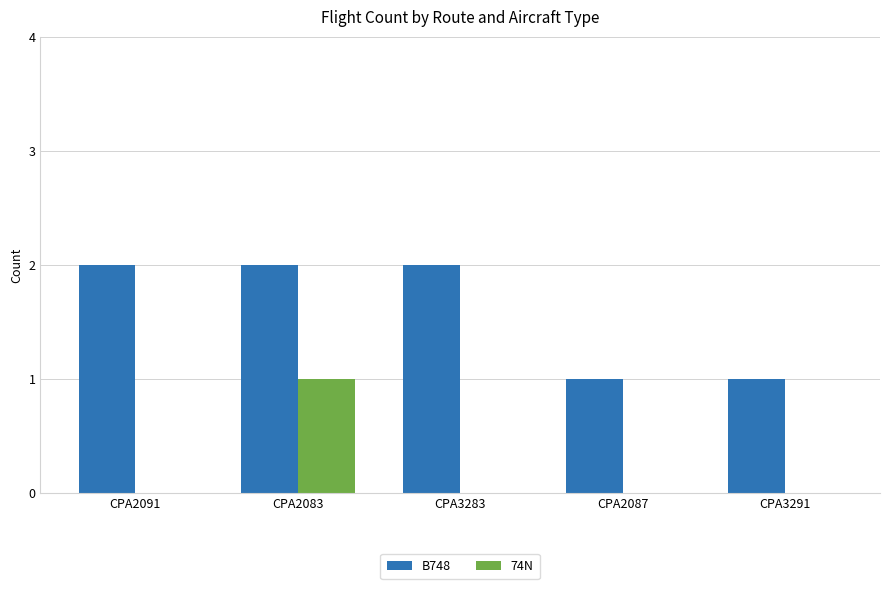

Which series has the largest total across all categories?

B748